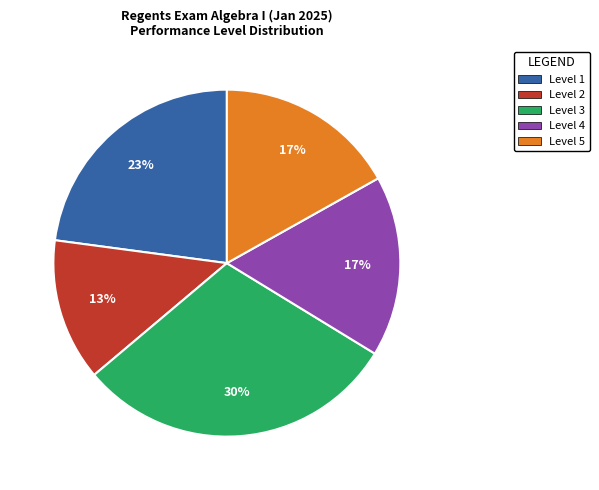

Which category has the biggest portion of the pie?

Level 3